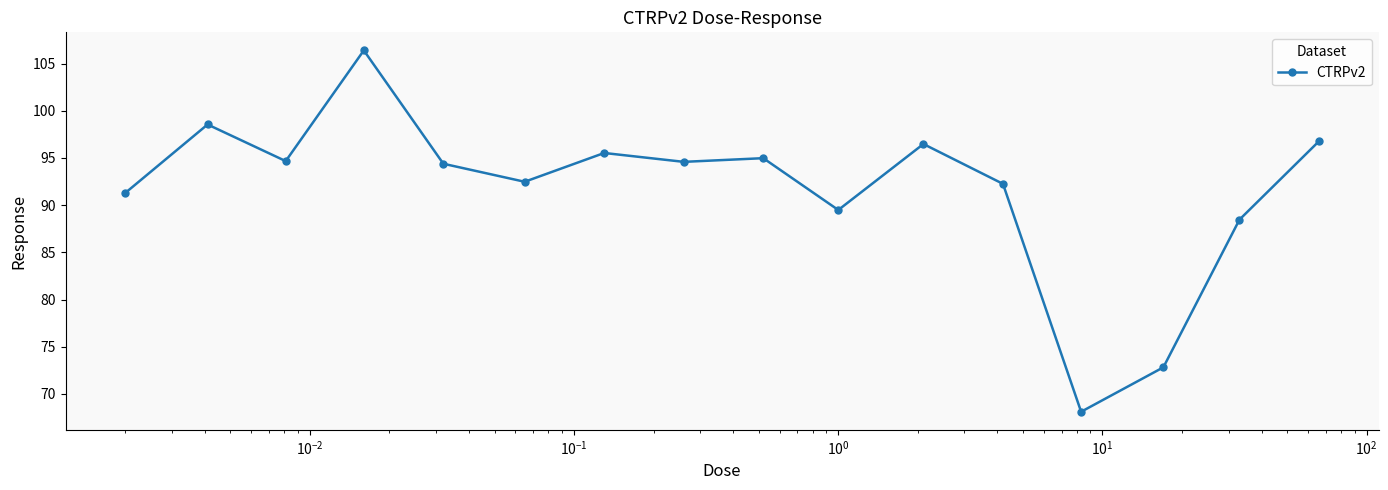

What is the smallest value displayed?

68.1